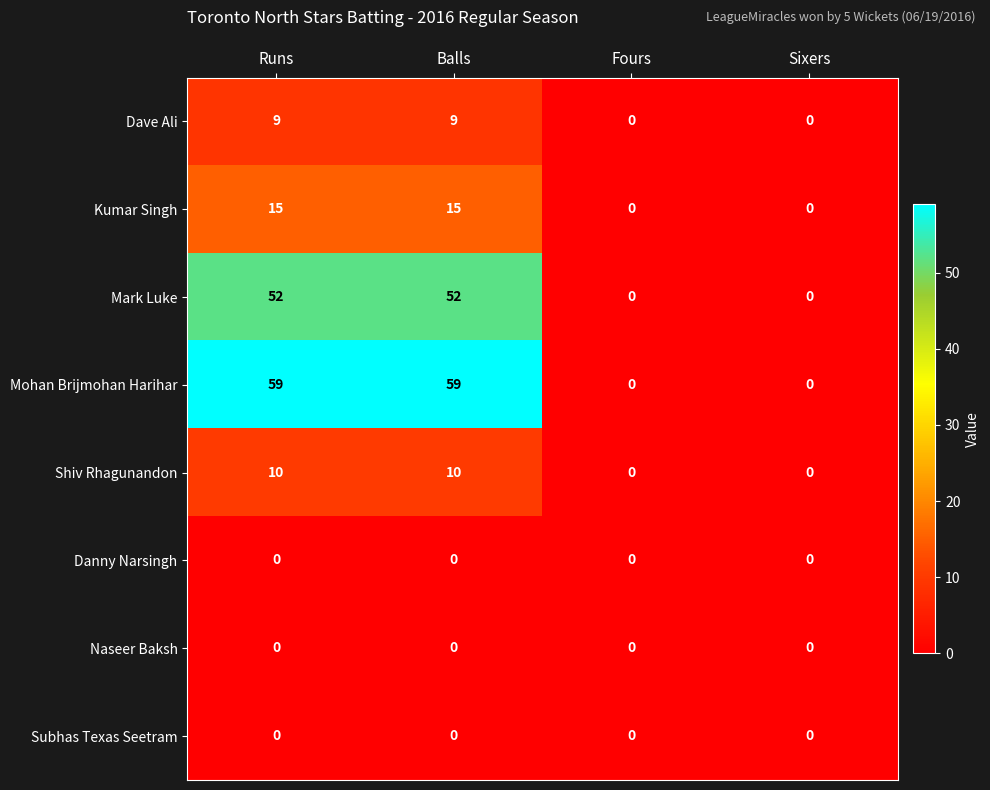

How many Mohan Brijmohan Harihar values are between 0 and 59?

4